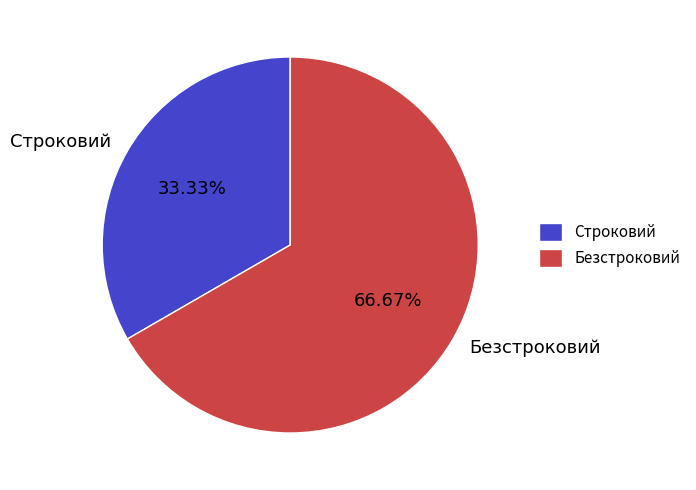

Which category accounts for the majority?

Безстроковий